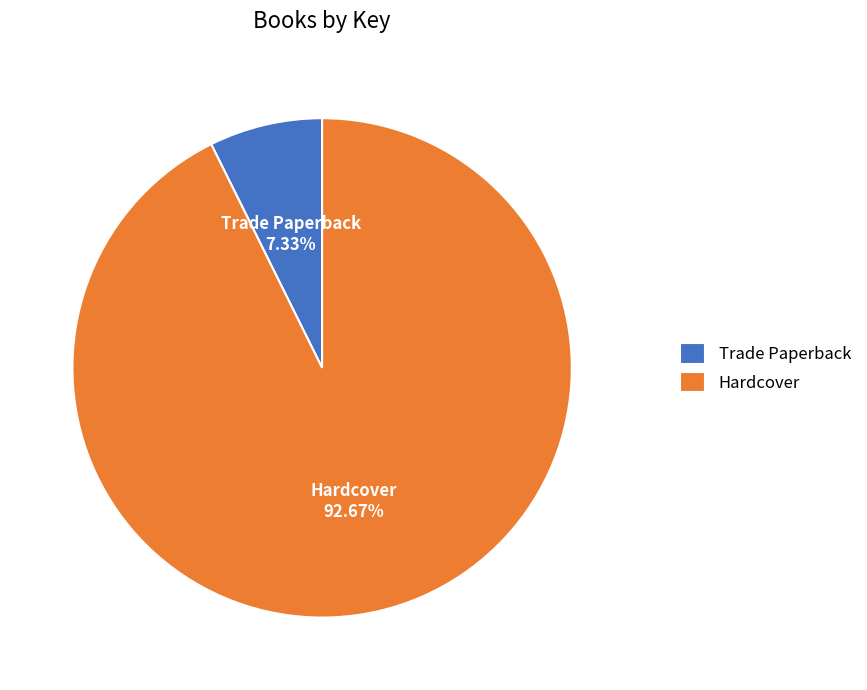

Approximately how many times larger is the value at Hardcover compared to Trade Paperback?

12.6